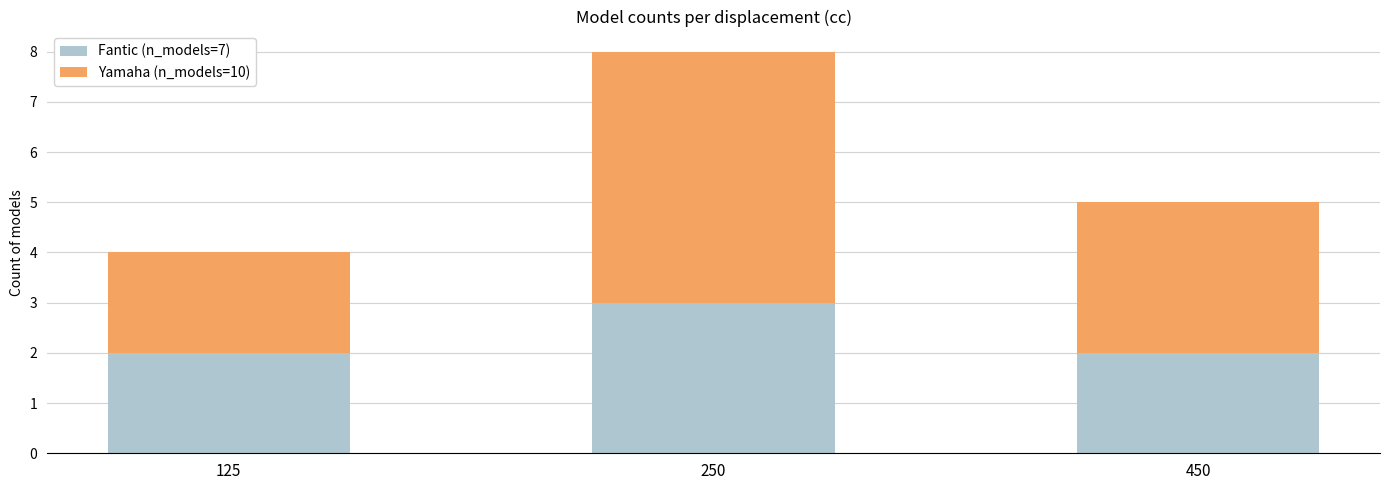

The value of Fantic (n_models=7) at 450 is 1. True or false?

False